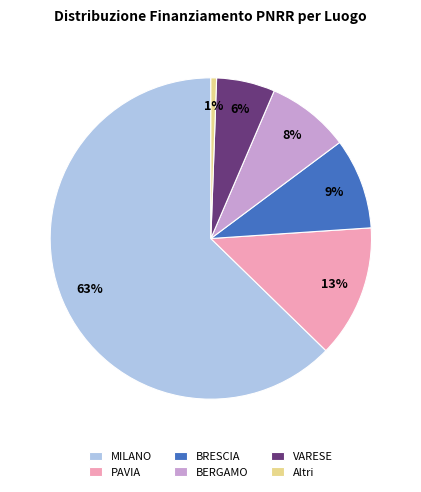

Which has a higher value, VARESE or MILANO?

MILANO